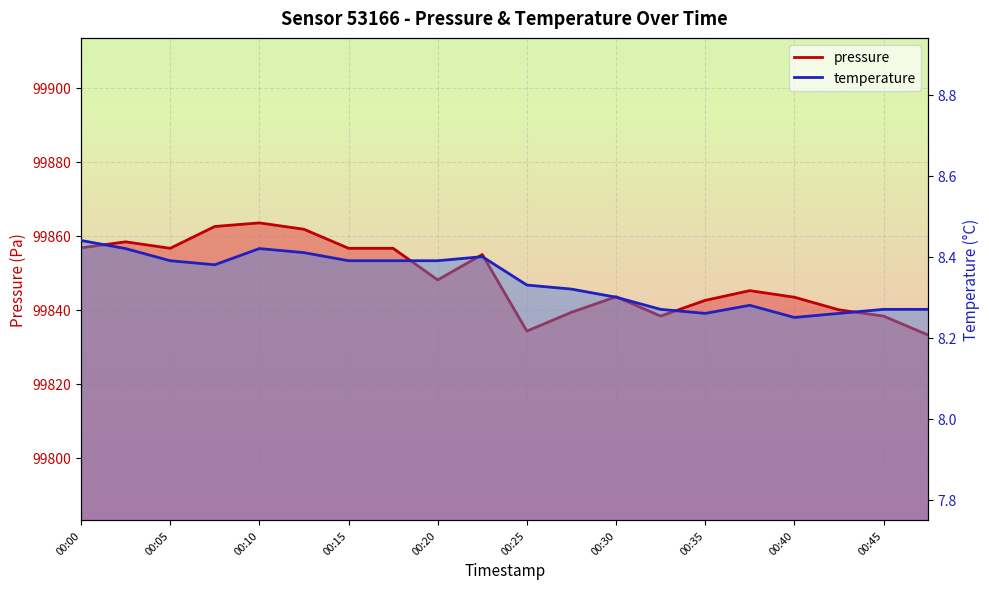

True or false: temperature and pressure cross at least once.

False